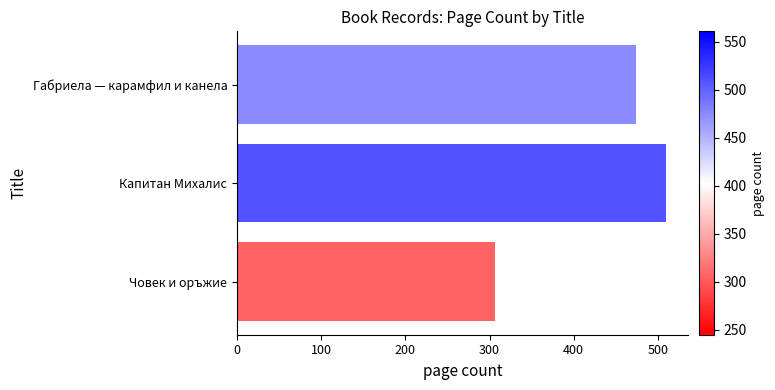

Between Габриела — карамфил и канела and Човек и оръжие, which is larger?

Габриела — карамфил и канела